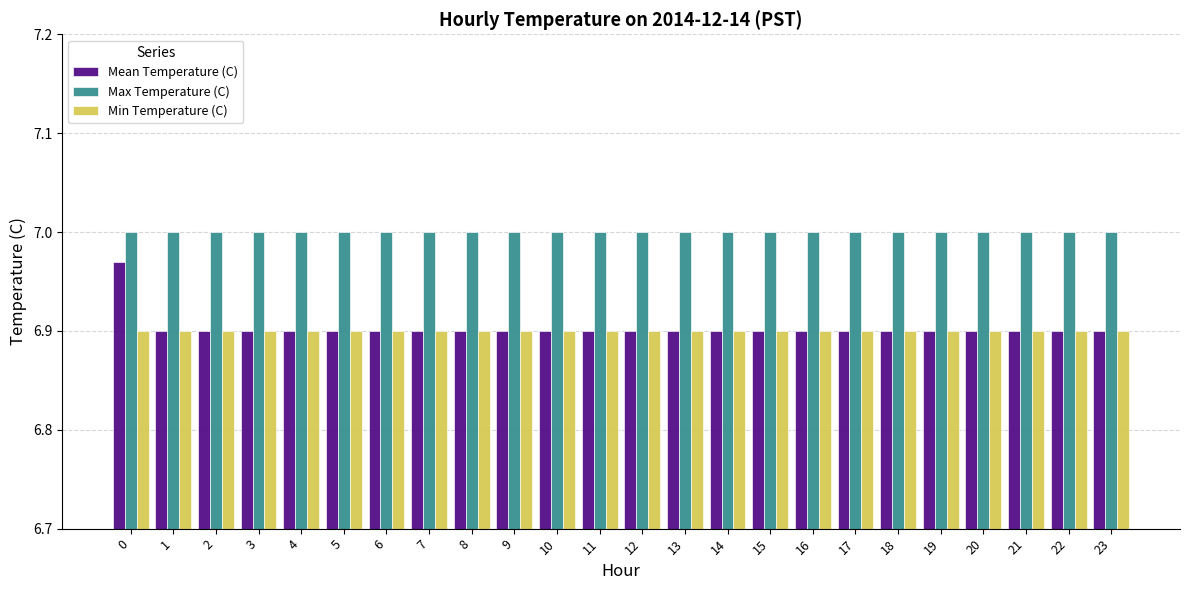

How many bars are there in each group?

3